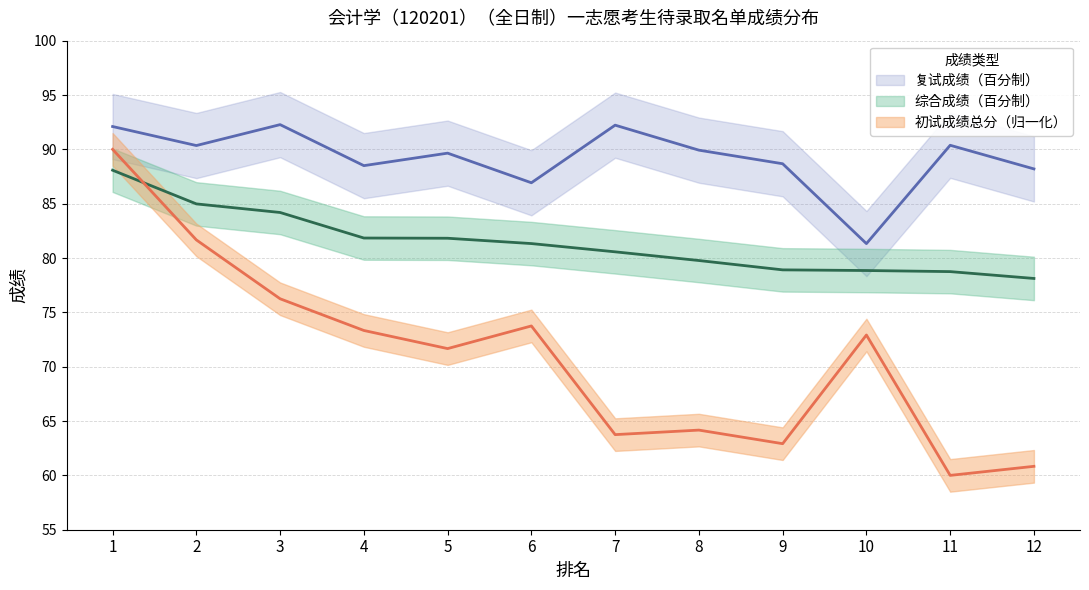

Between 5 and 12, which is larger?

5